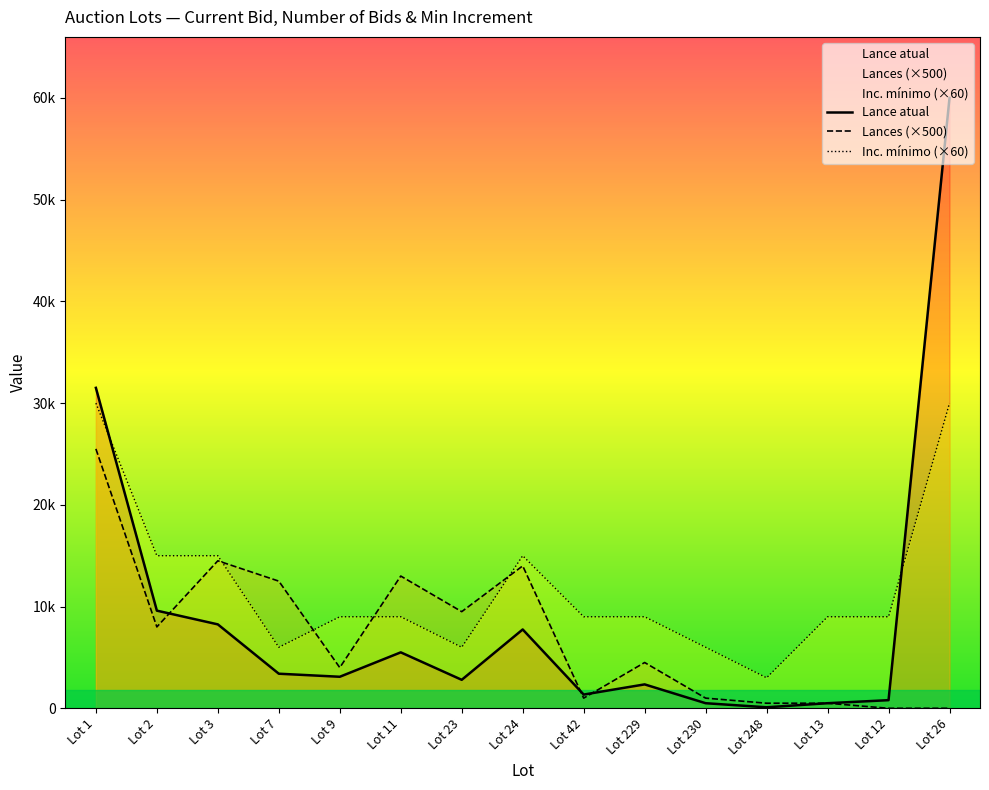

The value of Inc. mínimo at Lot 1 is 41389. True or false?

False